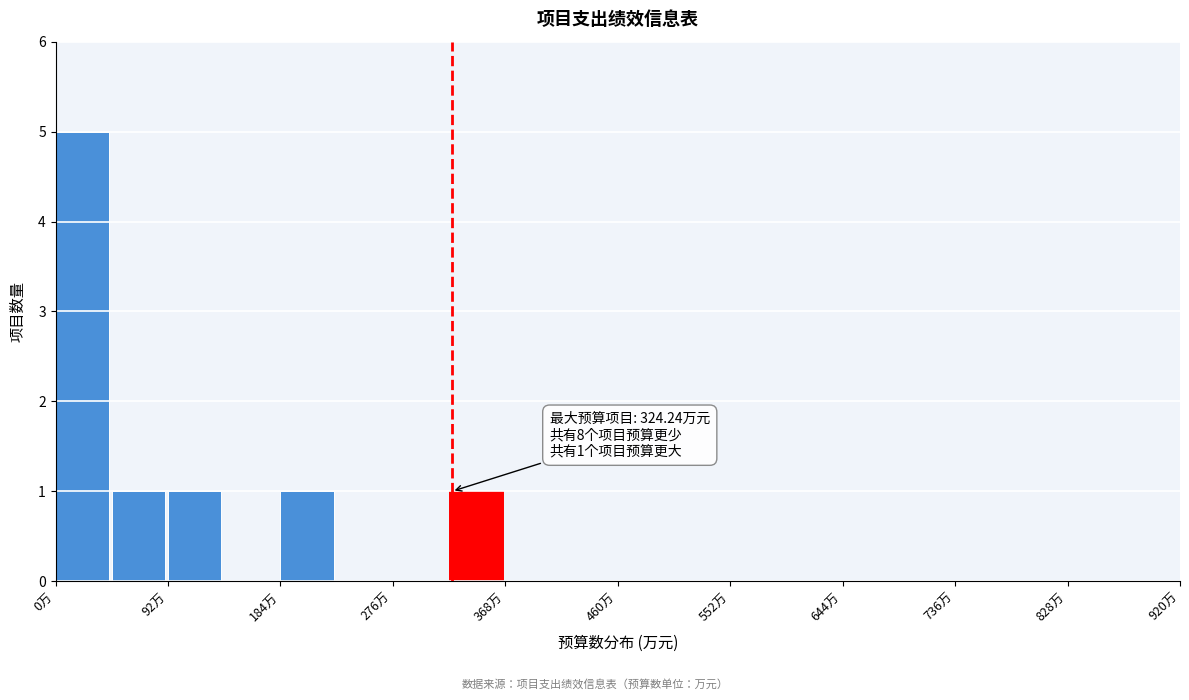

Which range on the x-axis has the tallest bar?

0 to 46